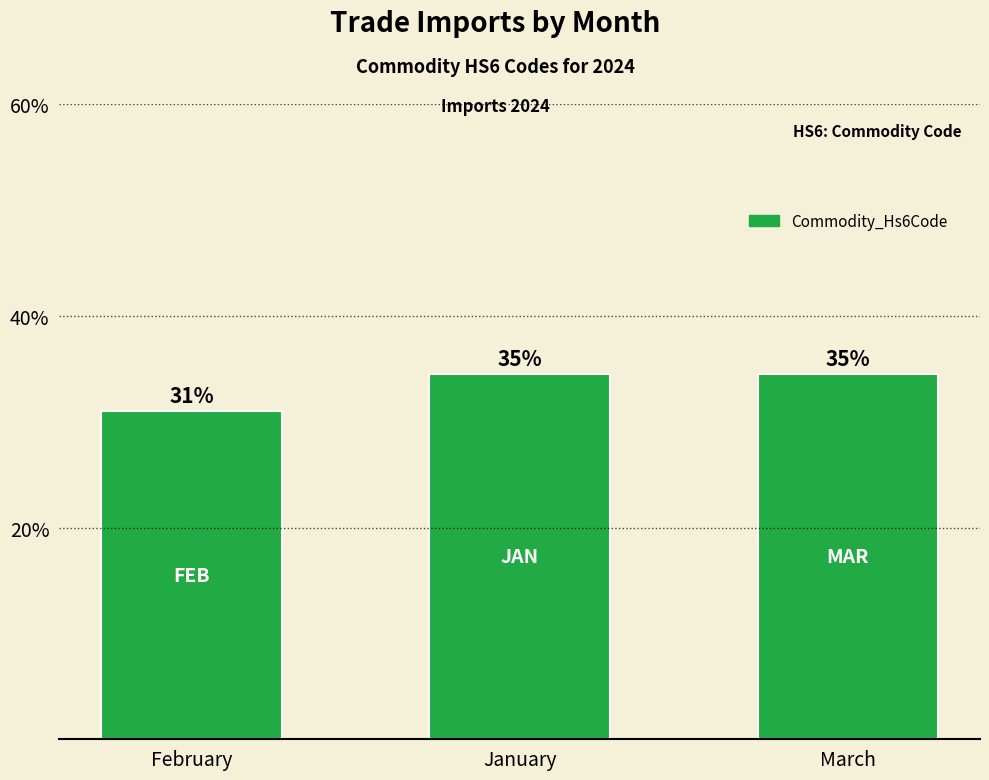

Which has a higher value, January or February?

January